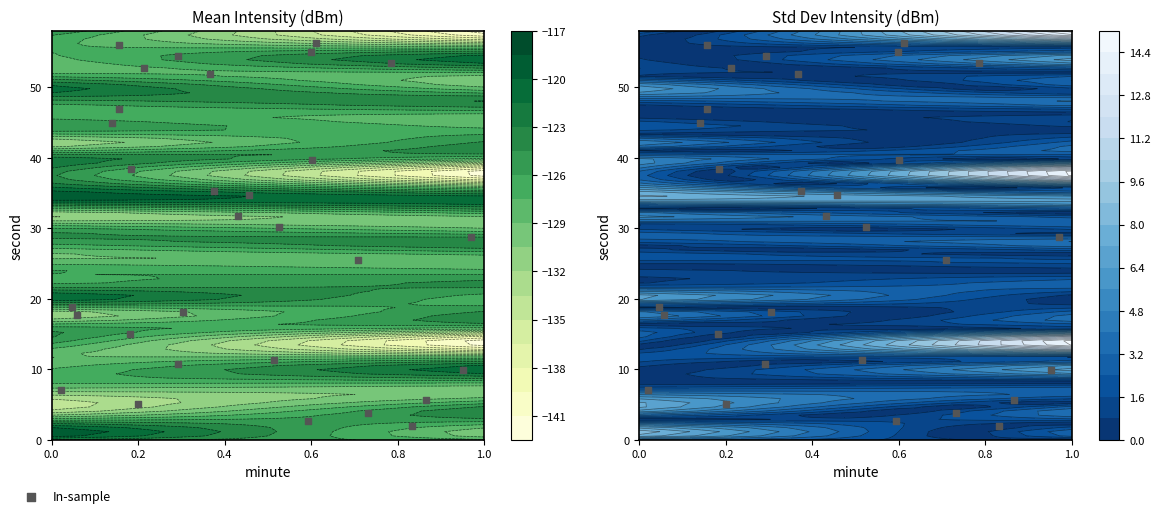

What is the difference between the second highest and second lowest values?

53.4